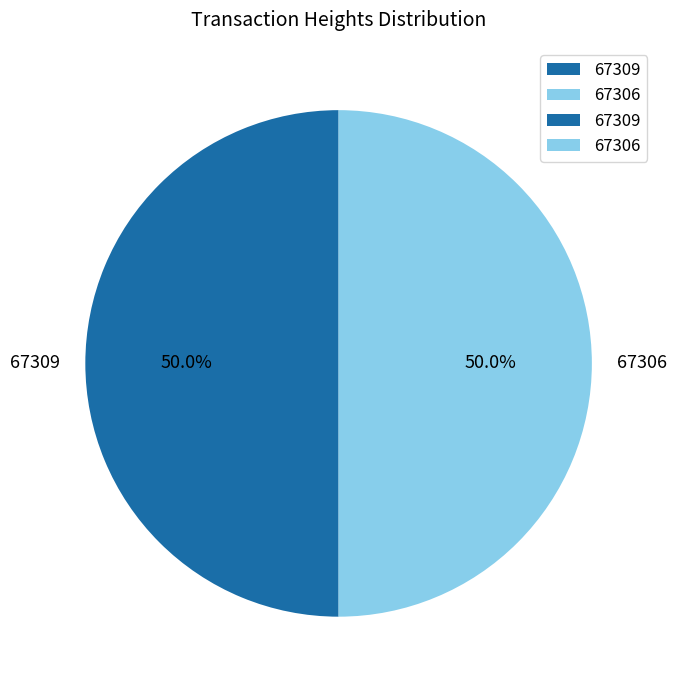

Is it true that 67306 is 50% of the pie?

True